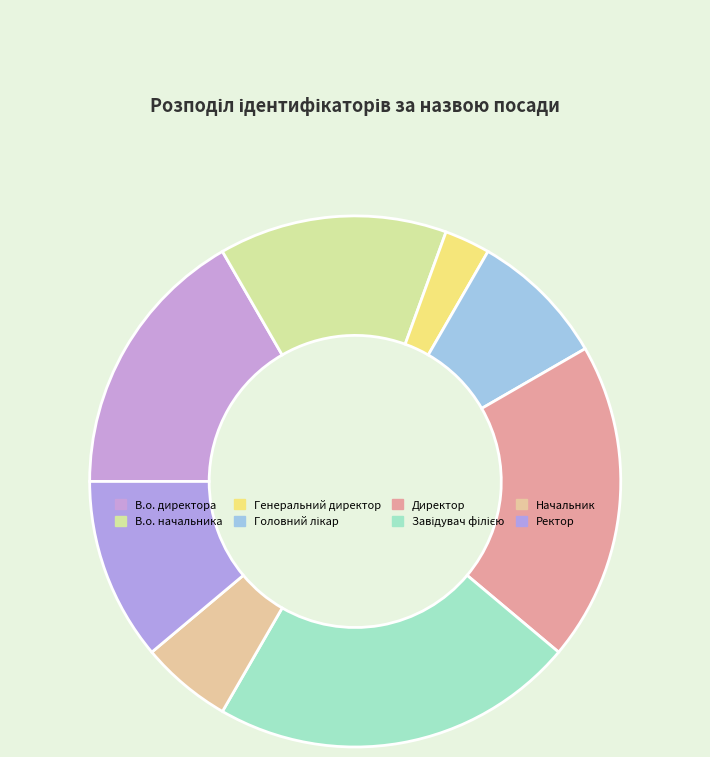

Rank the categories by value from highest to lowest.

Завідувач філією, Директор, В.о. директора, В.о. начальника, Ректор, Головний лікар, Начальник, Генеральний директор